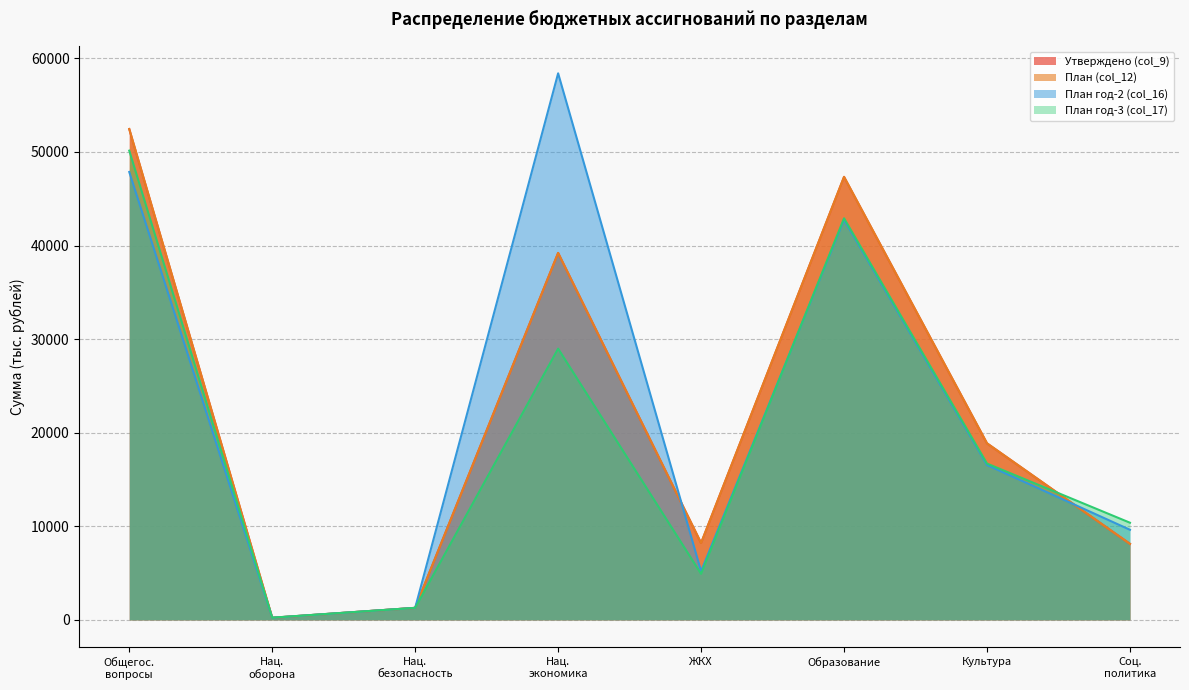

Does the chart have visible grid lines?

Yes